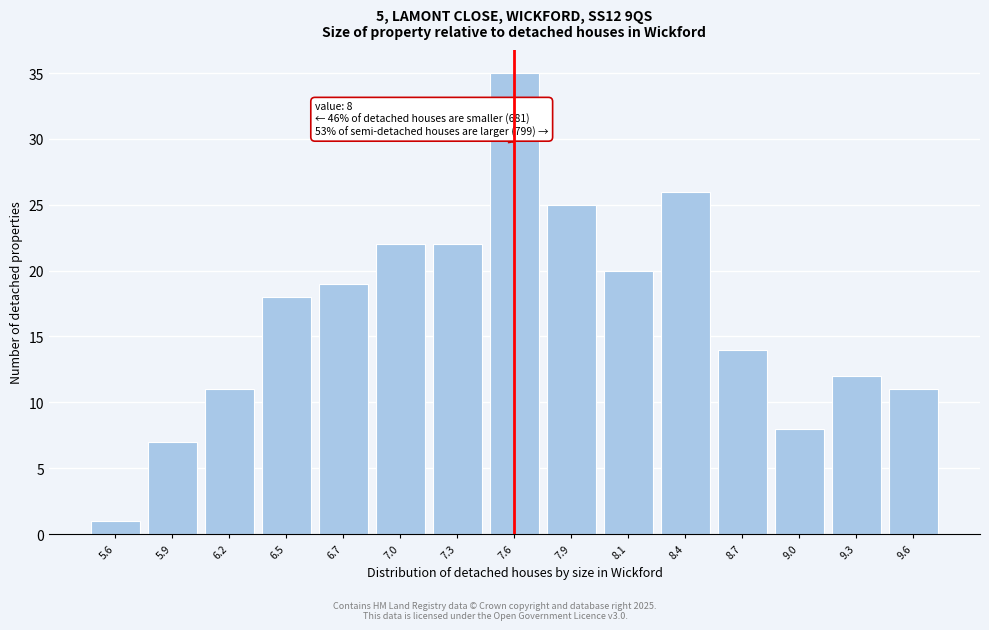

Reading left to right, extract all data points from this chart.

1	7	11	18	19	22	22	35	25	20	26	14	8	12	11